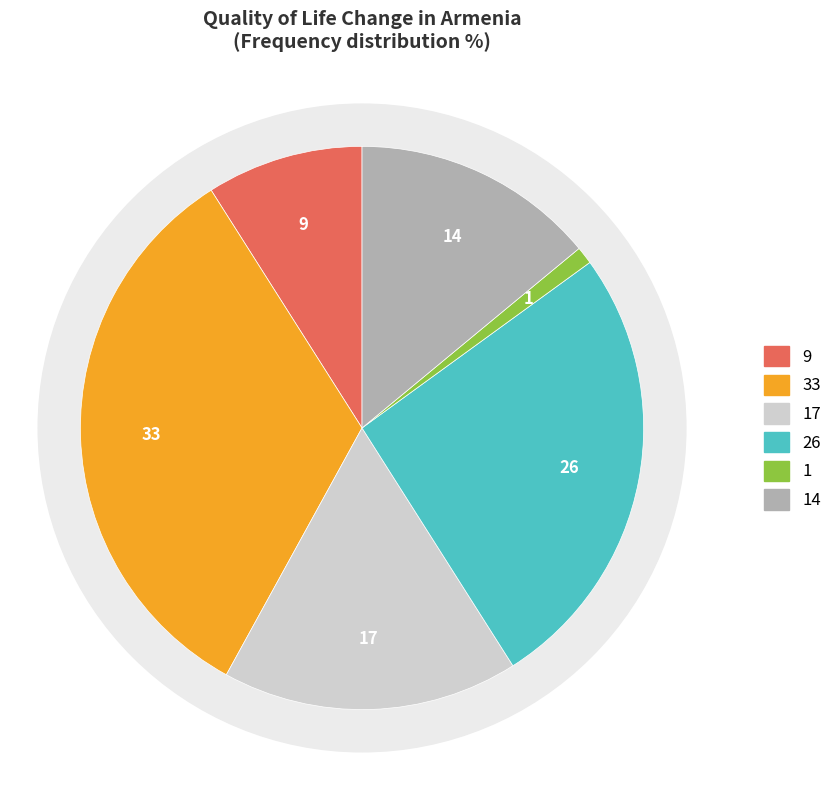

Is there any slice that represents more than half of the pie?

No